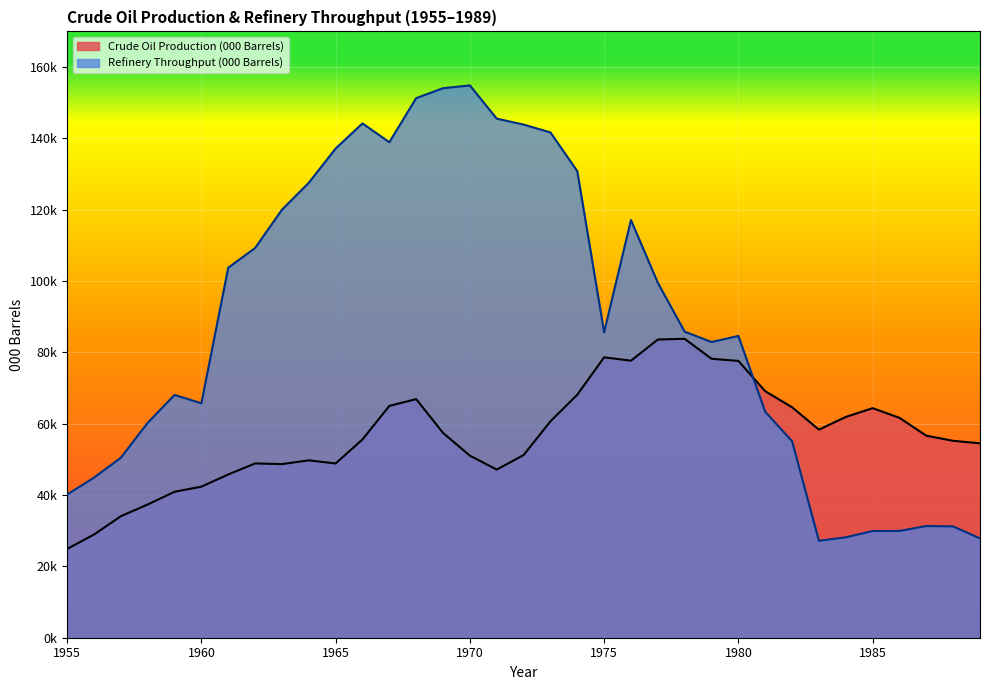

How many data points does each series have?

35